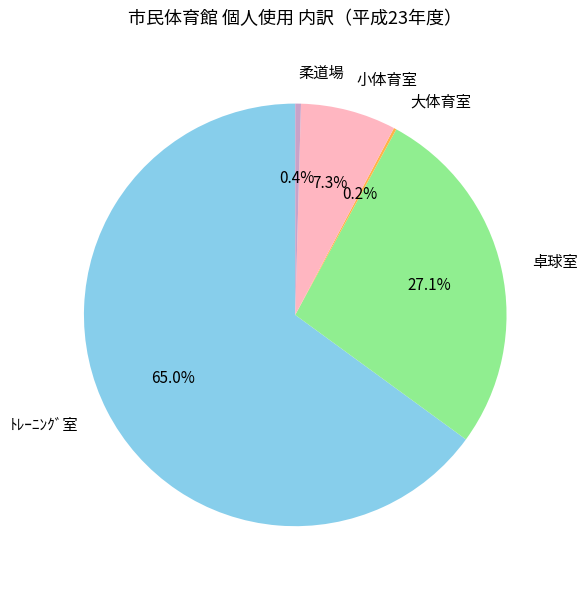

To the nearest percent, what is the average slice percentage?

20%